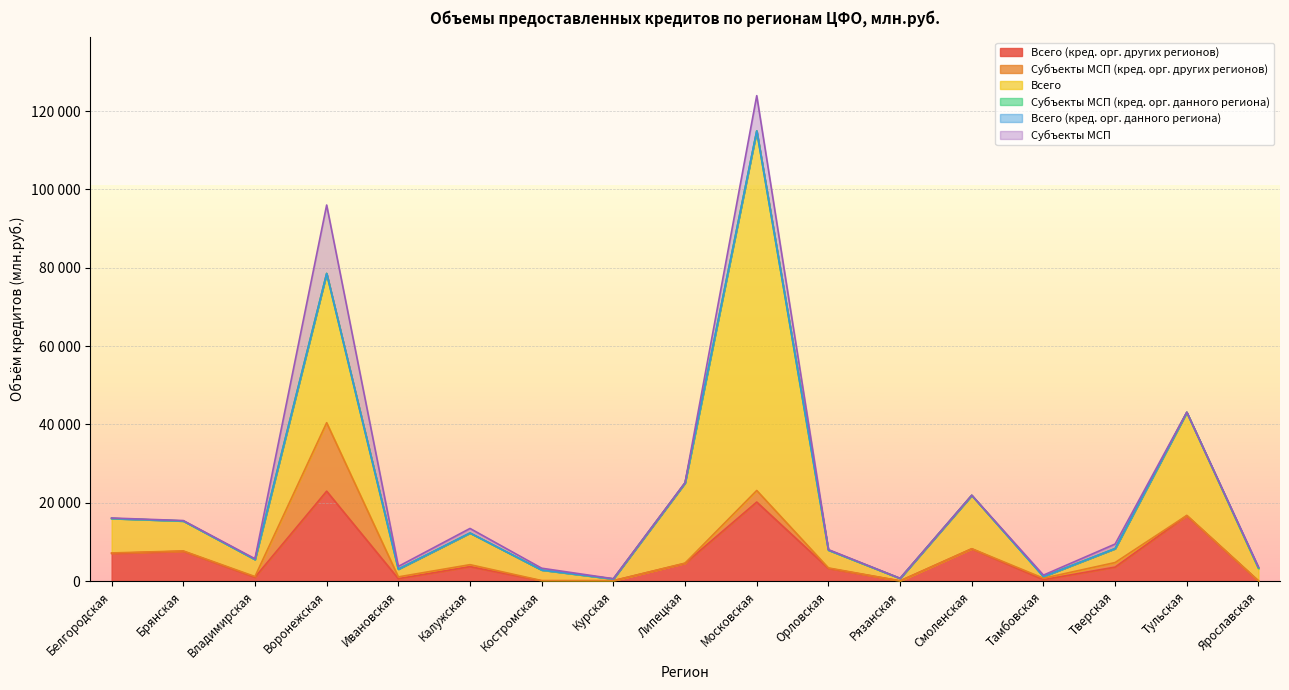

True or false: Всего (кред. орг. других регионов) and Субъекты МСП (кред. орг. других регионов) cross at least once.

False